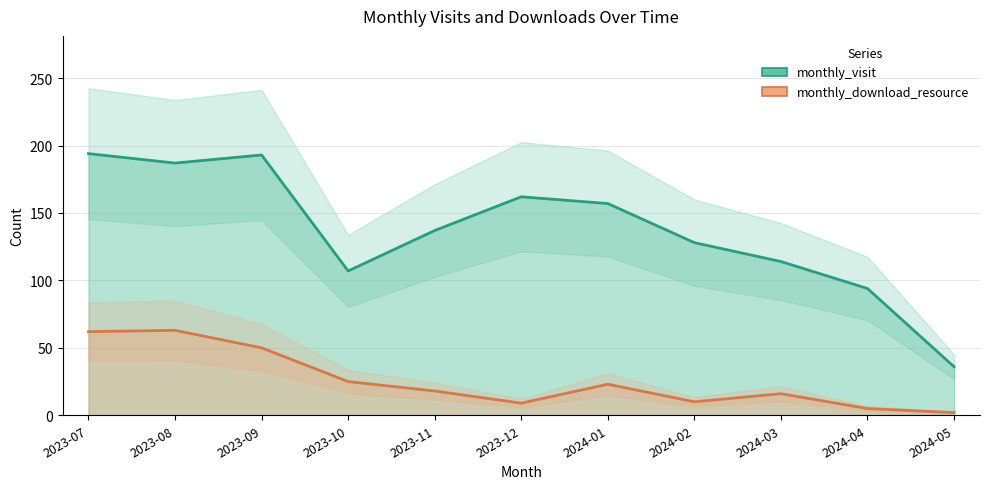

True or false: monthly_visit has more than 2 points higher than both neighbors.

False